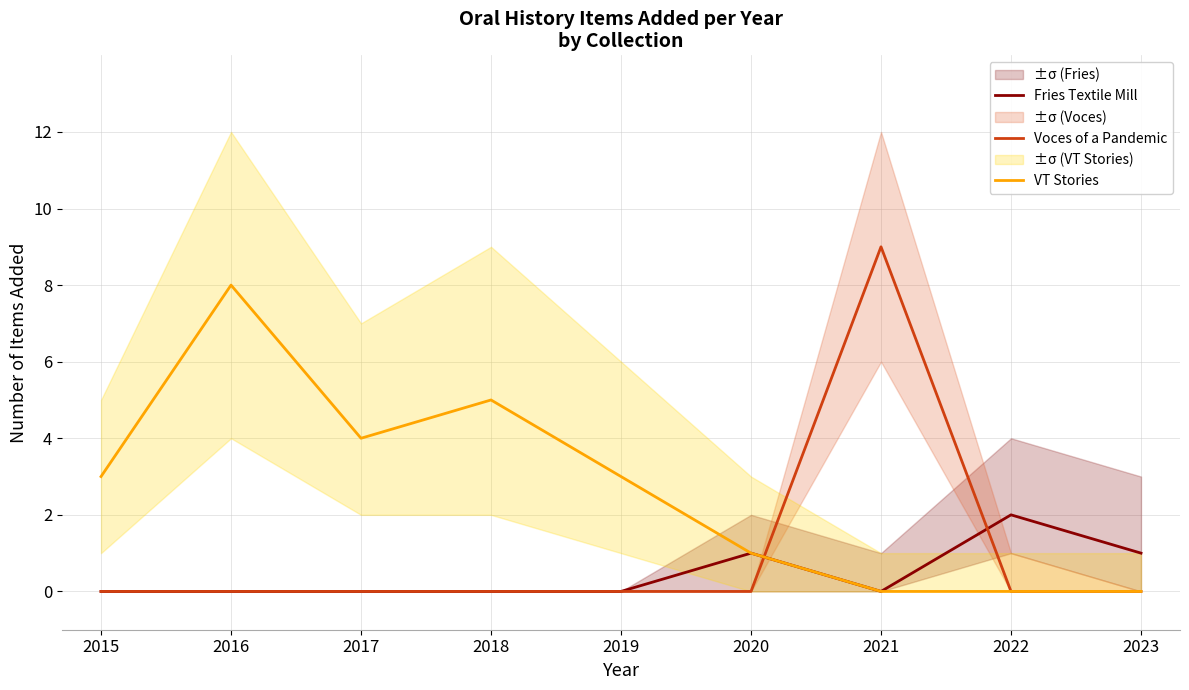

At which category is the sum across all series the highest?

2021